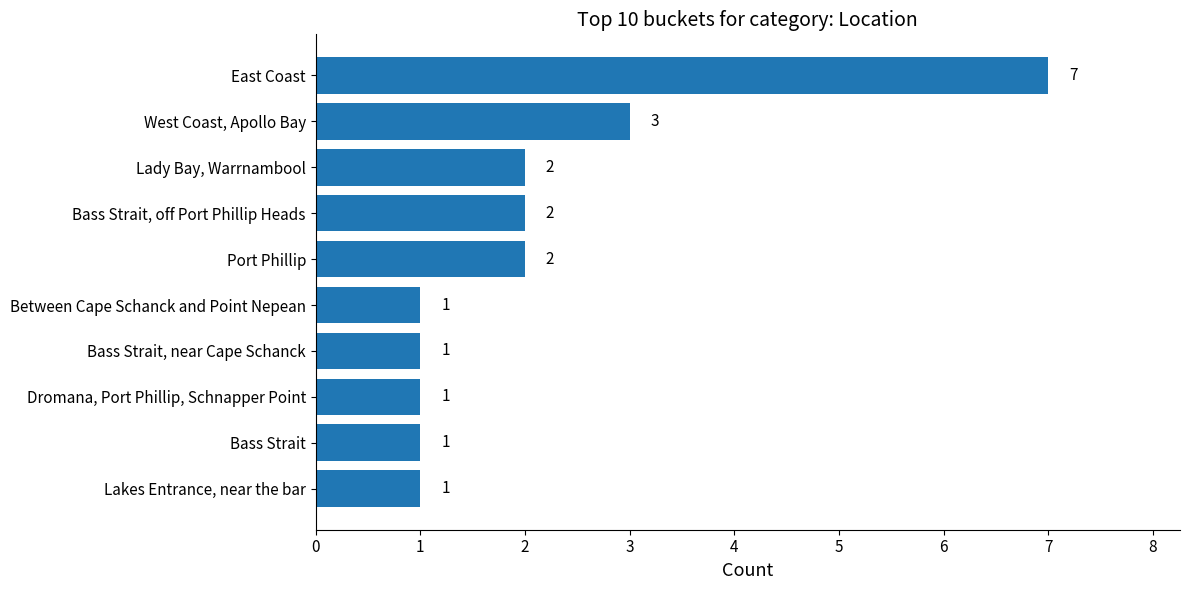

What is the sum of all values?

21